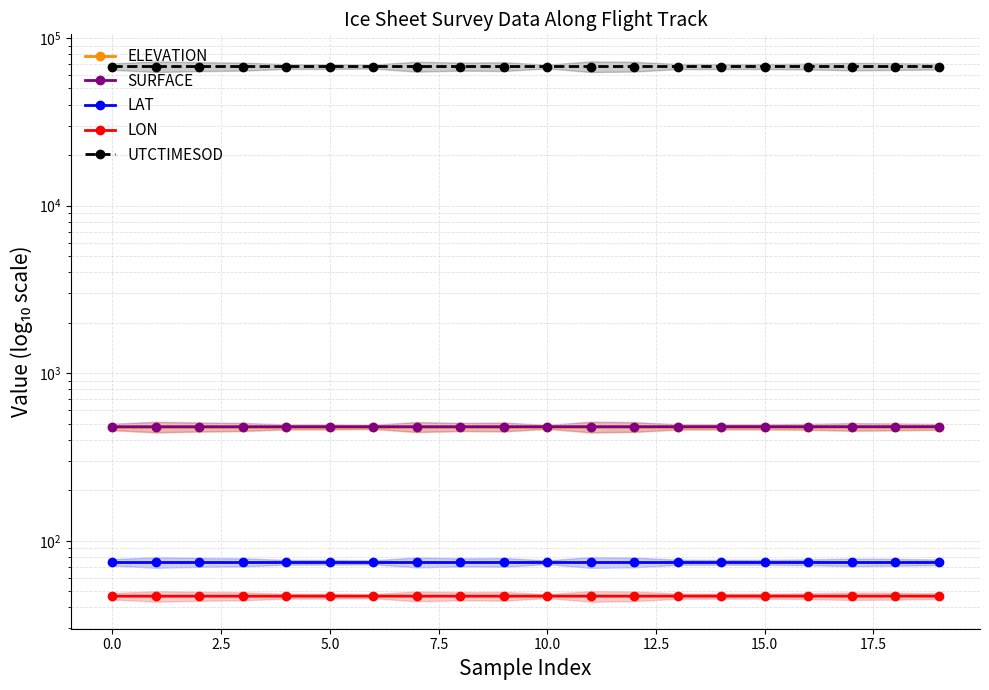

Is it true that LON equals 46.7 at 13?

True